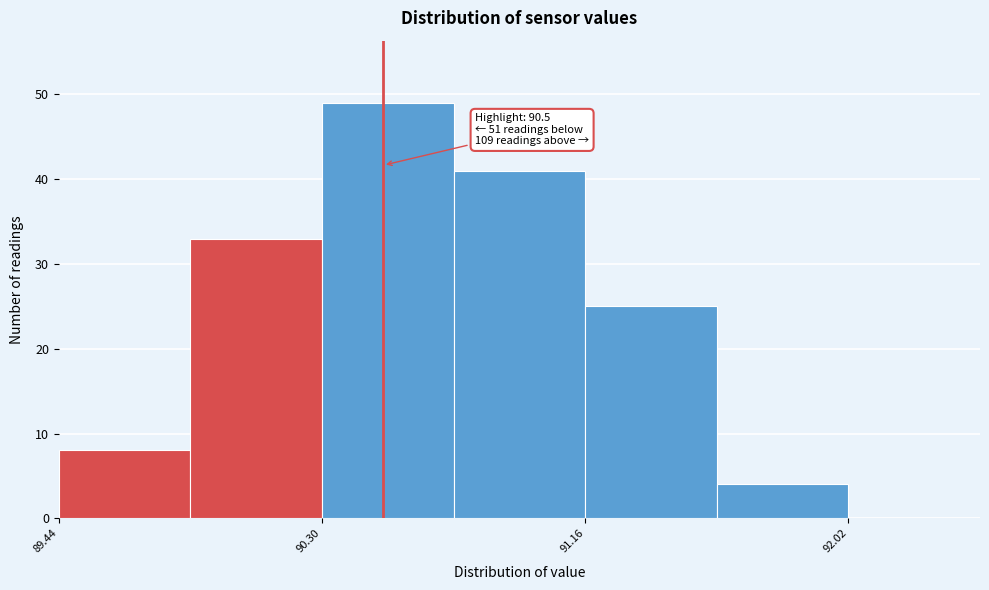

Which range on the x-axis has the tallest bar?

90.30 to 90.73